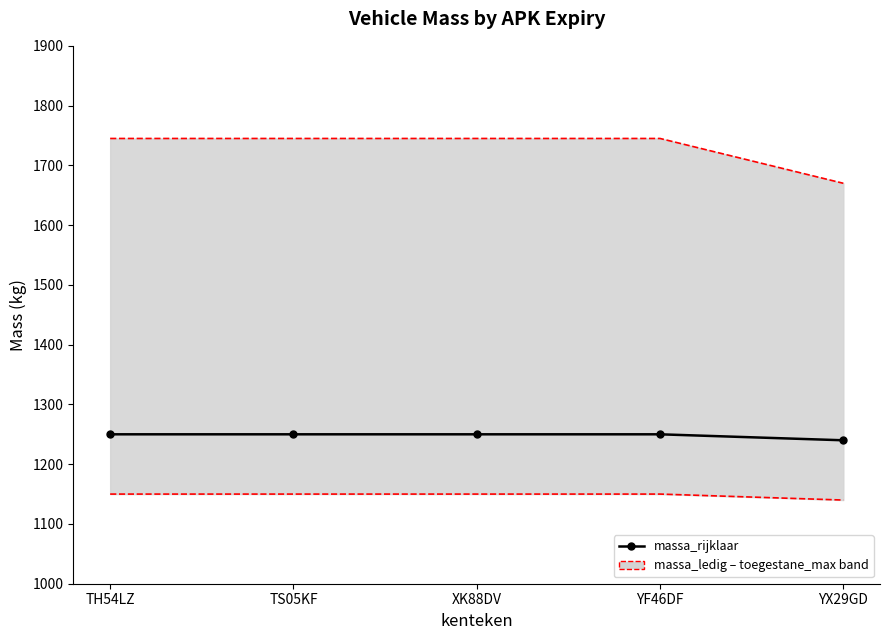

What is the average value of the toegestane_maximum_massa_voertuig series?

1730